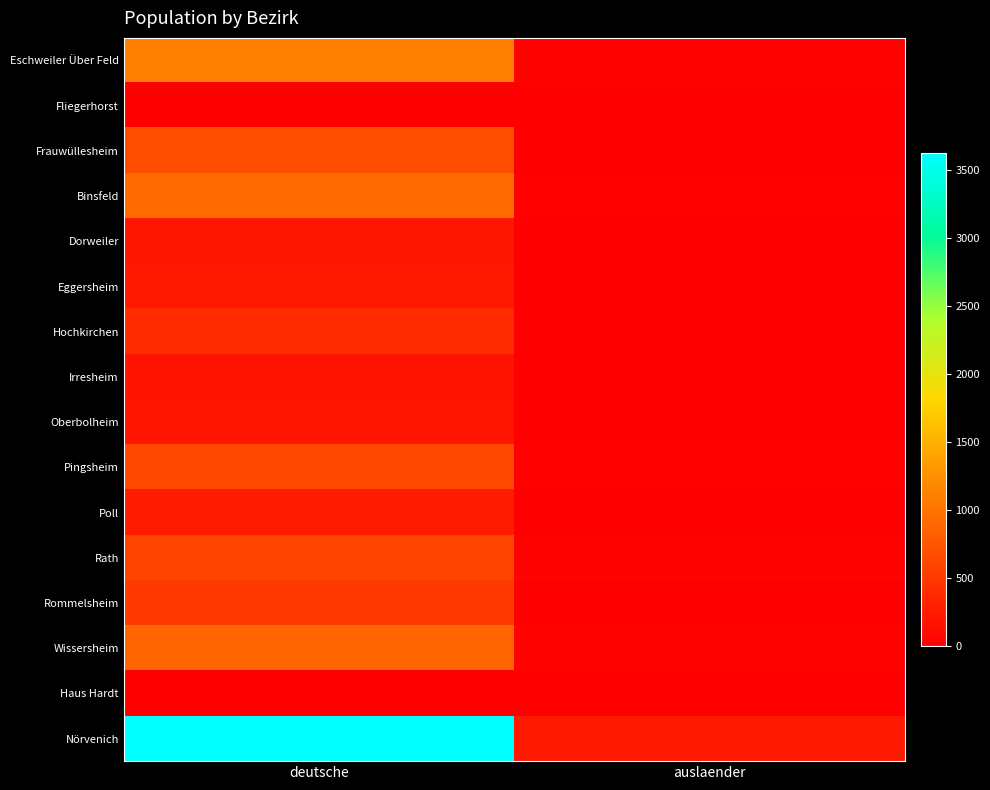

How many distinct data groups are displayed?

16